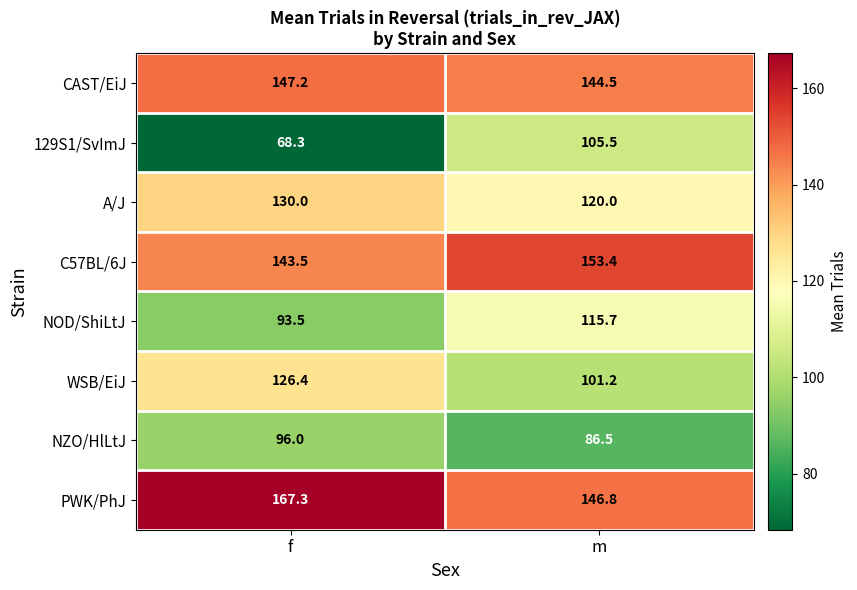

Read the 129S1/SvImJ value at f.

68.3